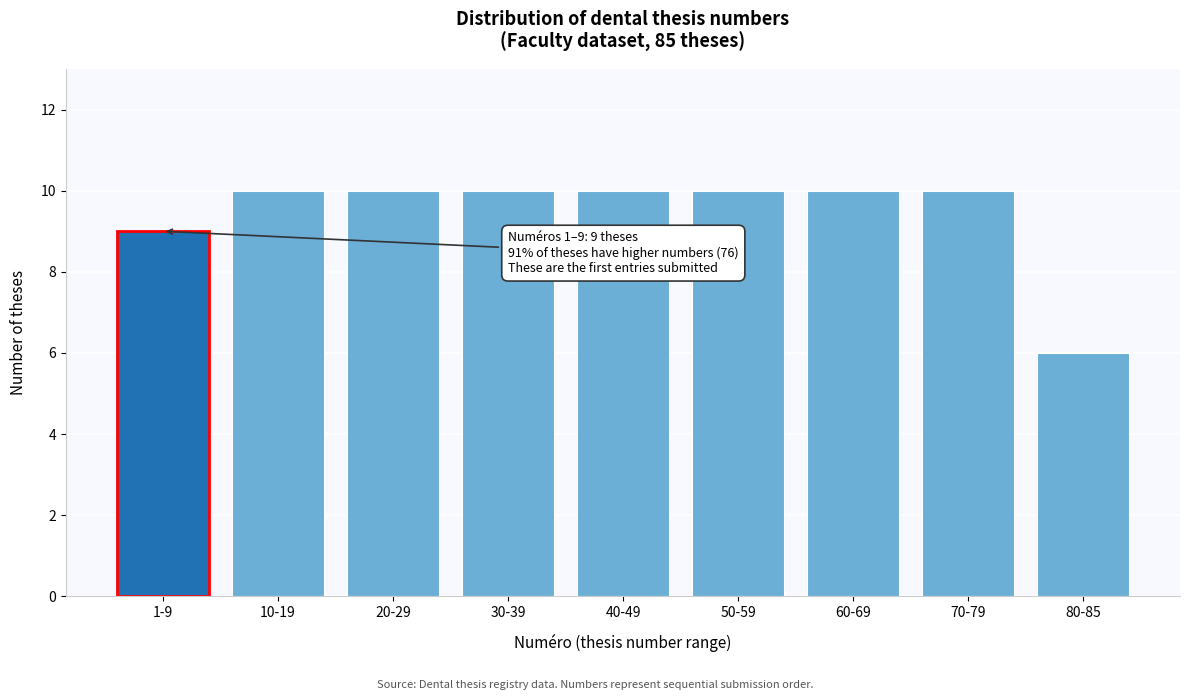

Reading left to right, extract all data points from this chart.

1-9=9	10-19=10	20-29=10	30-39=10	40-49=10	50-59=10	60-69=10	70-79=10	80-85=6